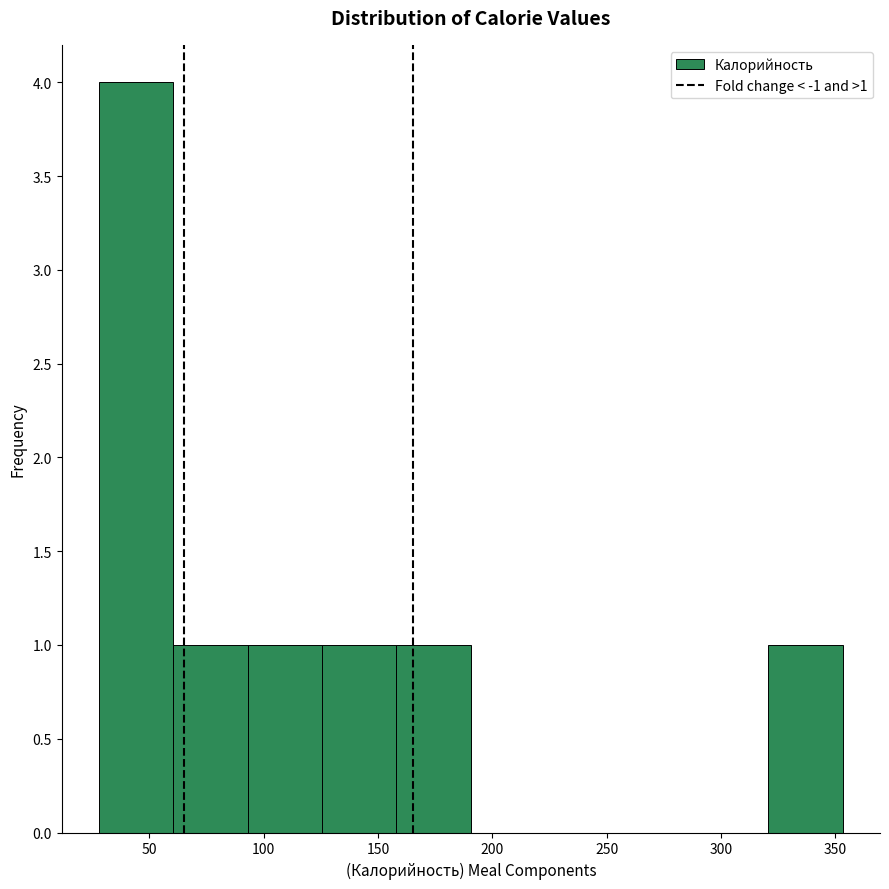

Over which range of the x-axis is the bar tallest?

30 to 60